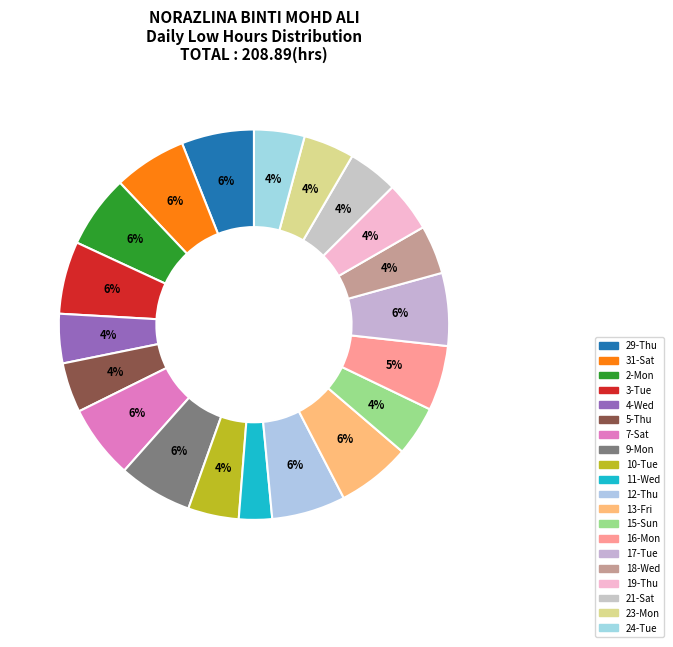

To the nearest percent, what is the difference between the 12-Thu and 24-Tue slice percentages?

2%